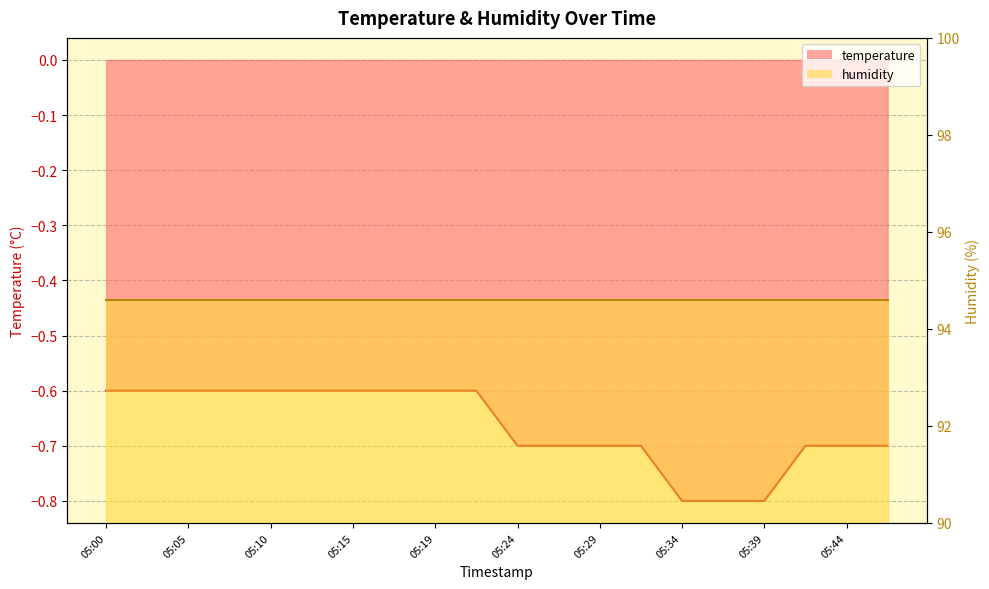

Between 05:32 and 05:34, which is larger?

05:32